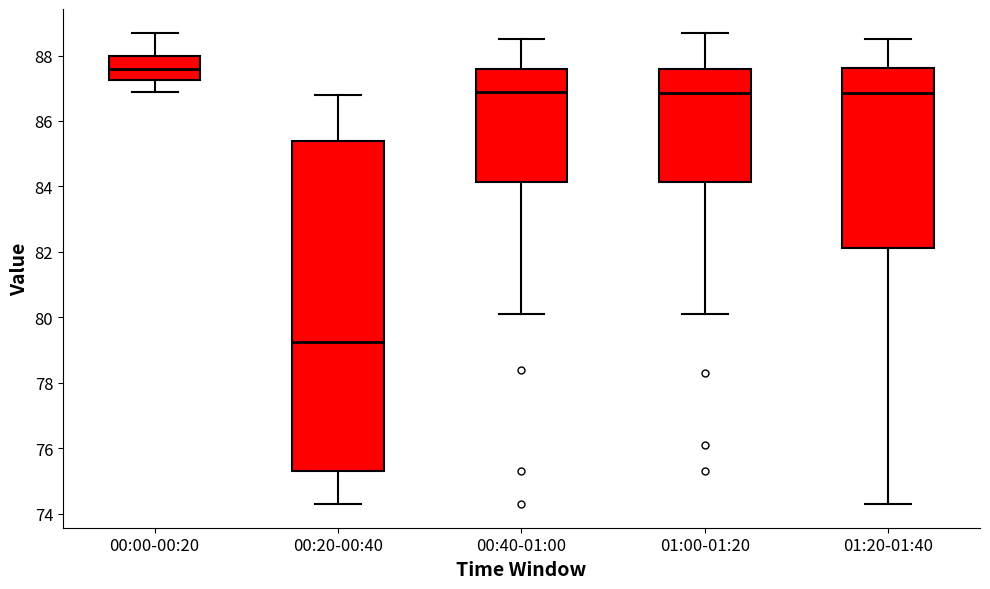

Which box is the tallest, from its lower edge to its upper edge?

00:20-00:40